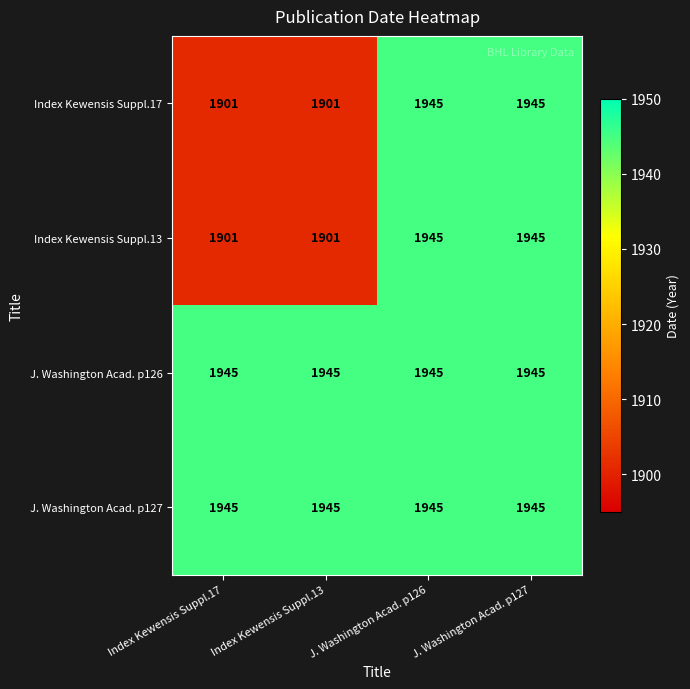

What is the sum of all Index Kewensis Suppl.17 values?

7692